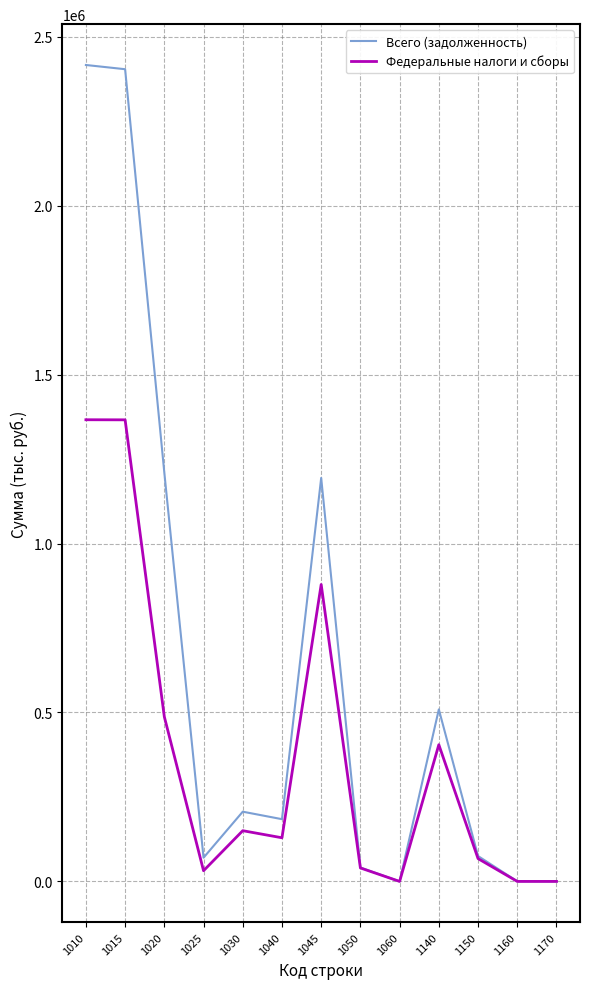

What is the maximum value shown in the chart?

2416525